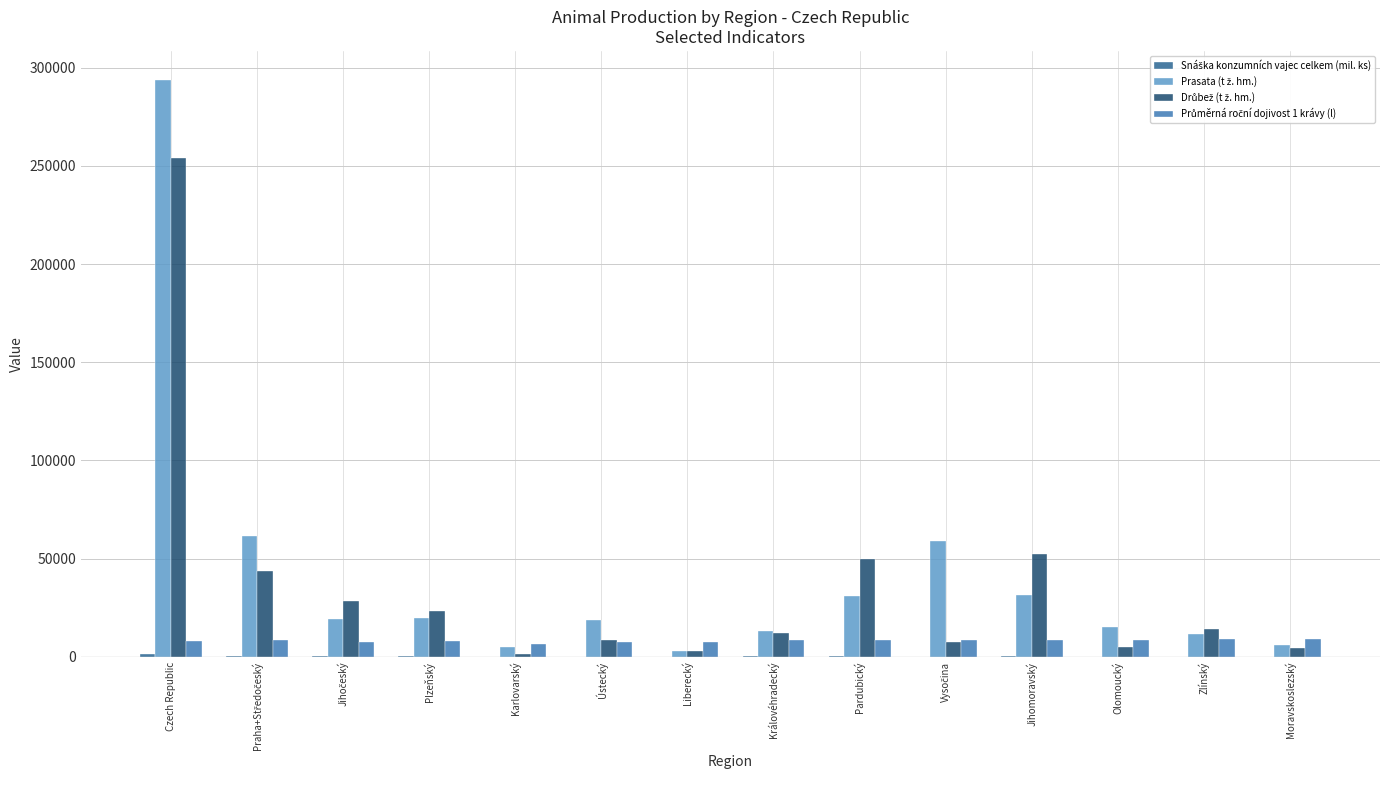

What is the greatest value displayed?

293848.0